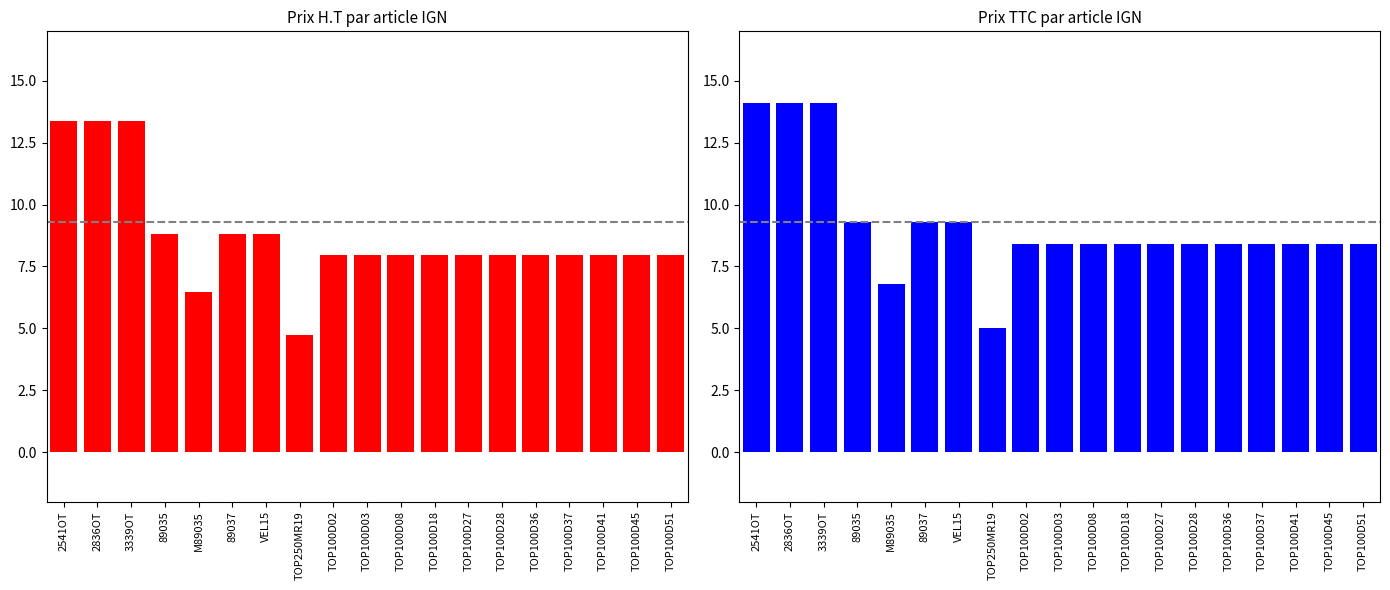

Which category has the lowest value across all series?

TOP250MR19